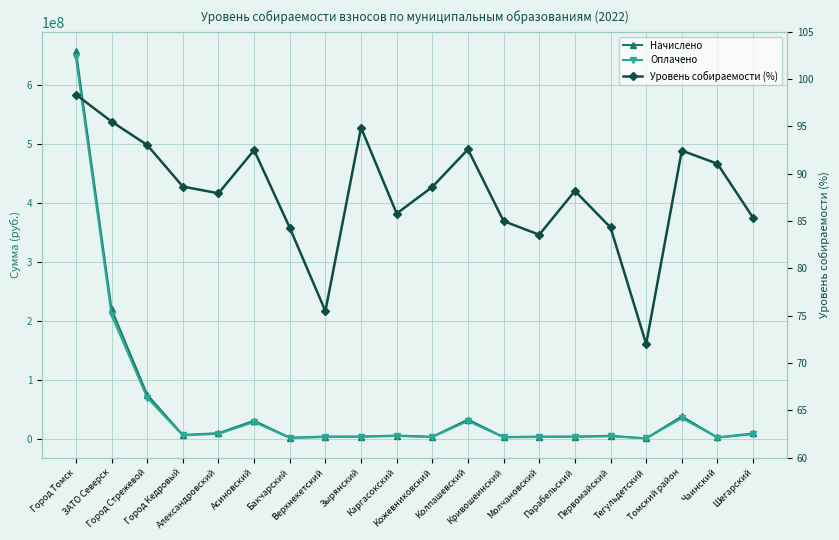

Reading right to left, extract all data points from this chart.

Начислено: 8629883.4	1846664.3	37523659.7	318632.8	4636724.0	3295155.9	3242140.2	2460265.5	32245040.7	2947233.6	5084162.3	3283971.5	3314108.8	1368353.3	30318074.4	9089727.6	6107052.8	74517194.6	219680224.6	658261861.6
Оплачено: 7365215.5	1681554.8	34689107.9	229483.2	3909982.1	2906011.1	2709231.3	2091211.6	29853147.5	2611685.9	4362345.2	3115939.3	2501838.2	1153583.5	28043659.6	7993285.7	5414198.3	69329212.8	209834689.1	647533222.0
Уровень собираемости (%): 85.3	91.1	92.5	72.0	84.3	88.2	83.6	85.0	92.6	88.6	85.8	94.9	75.5	84.3	92.5	87.9	88.7	93.0	95.5	98.4